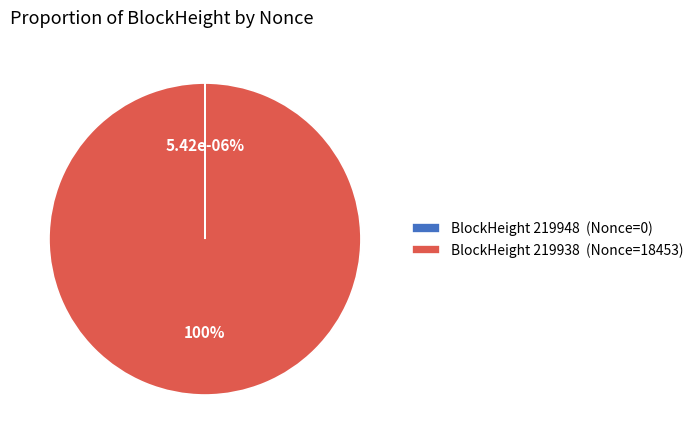

What is the smallest slice in the pie chart?

219948